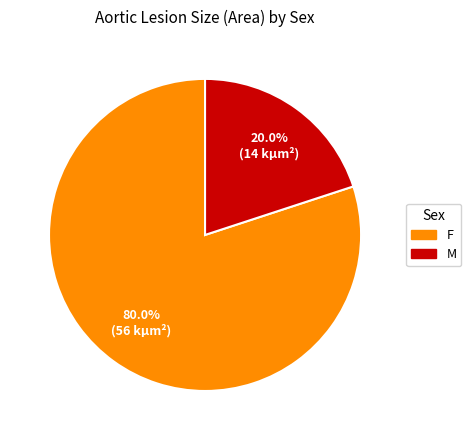

Does any single category account for the majority?

Yes